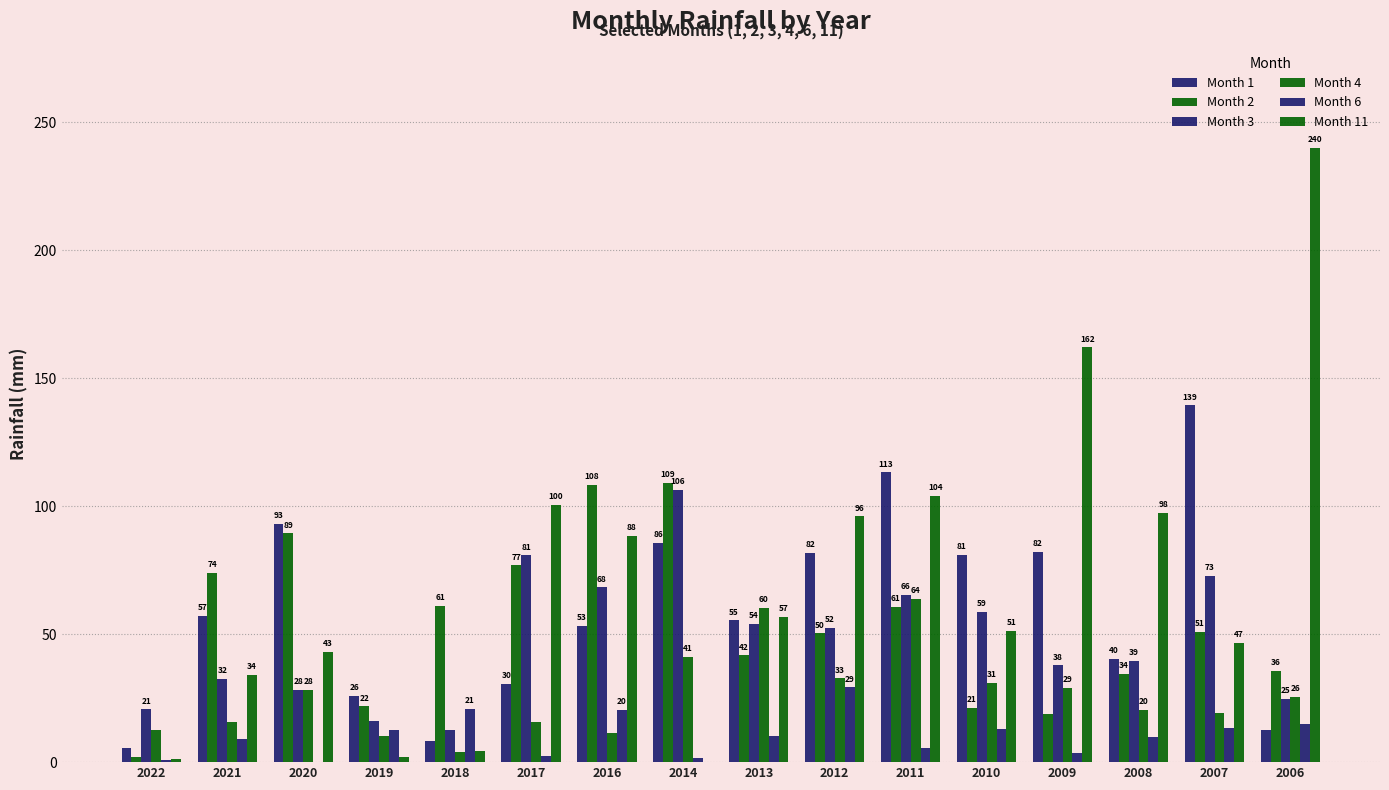

How many series are shown in this chart?

6